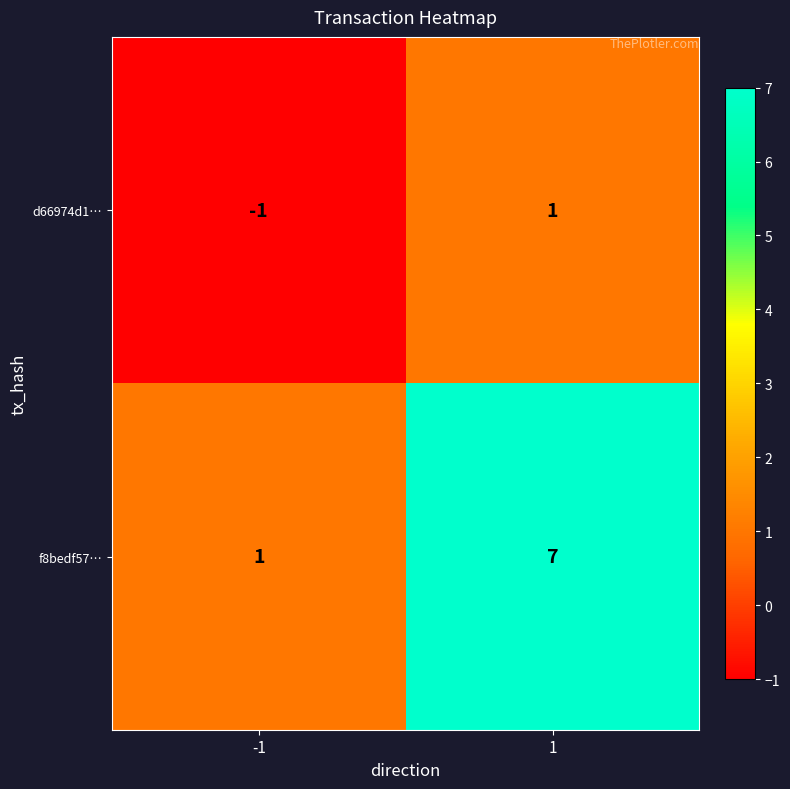

Which series has the largest total across all categories?

f8bedf57…